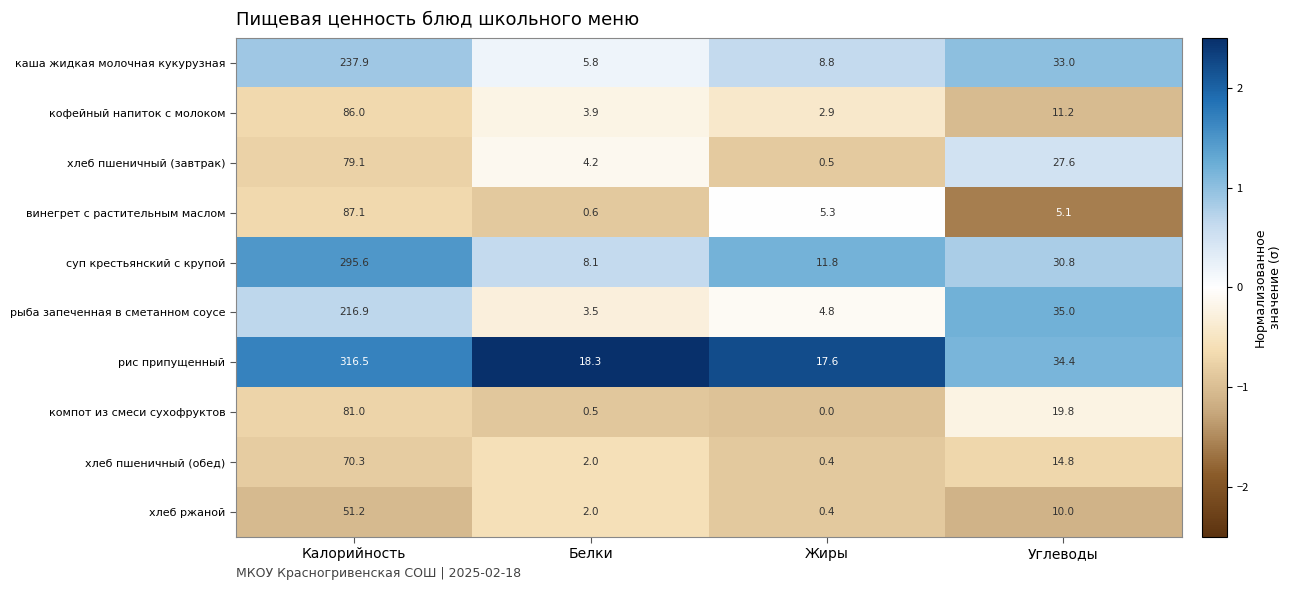

True or false: хлеб пшеничный (обед) has a value of 70.3 at Калорийность.

True